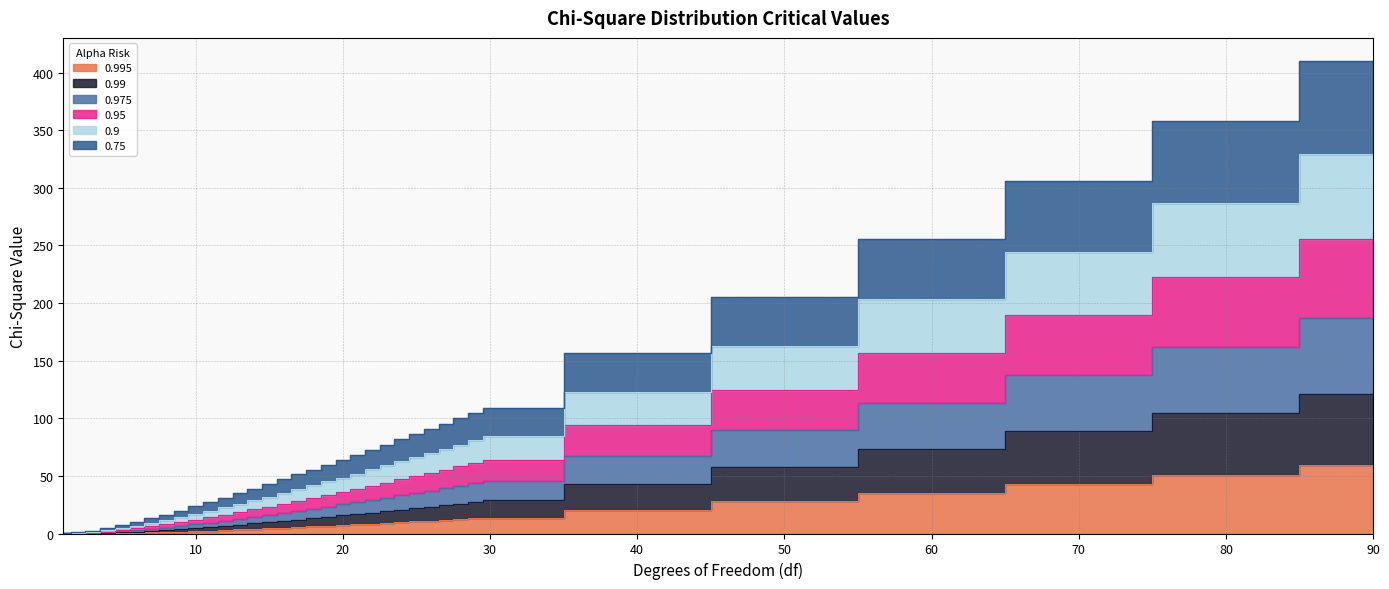

True or false: 0.975 and 0.9 cross at least once.

False